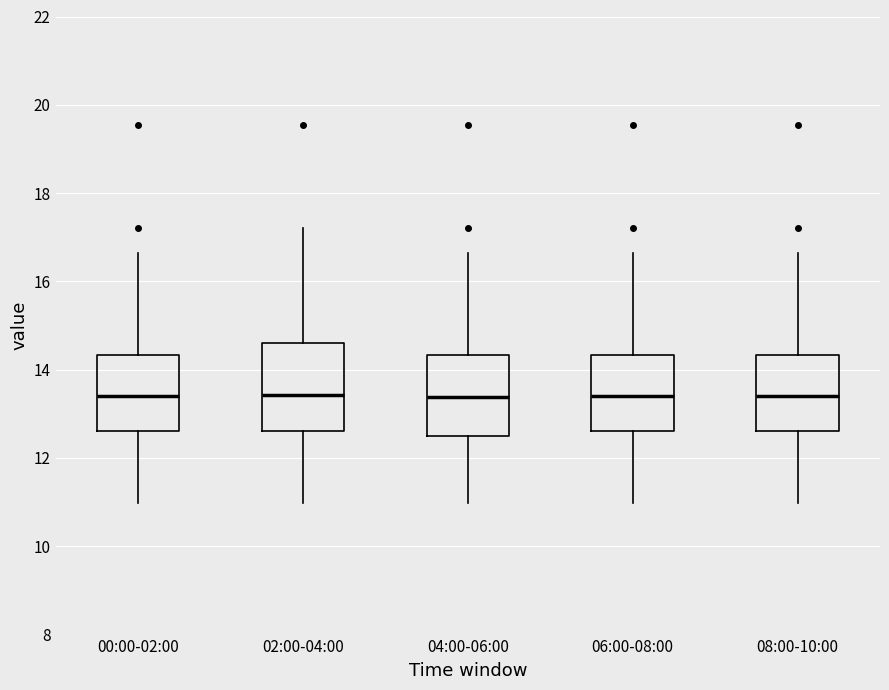

Reading left to right, read every box against the y-axis: the position of its median line, the range the box covers, and the ends of its whiskers. The values are not printed on the chart, so give them approximately, as read against the axis.

00:00-02:00: median 13.4, box 12.6 to 14.4, whiskers 11.0 to 16.6
02:00-04:00: median 13.4, box 12.6 to 14.6, whiskers 11.0 to 17.2
04:00-06:00: median 13.4, box 12.6 to 14.4, whiskers 11.0 to 16.6
06:00-08:00: median 13.4, box 12.6 to 14.4, whiskers 11.0 to 16.6
08:00-10:00: median 13.4, box 12.6 to 14.4, whiskers 11.0 to 16.6